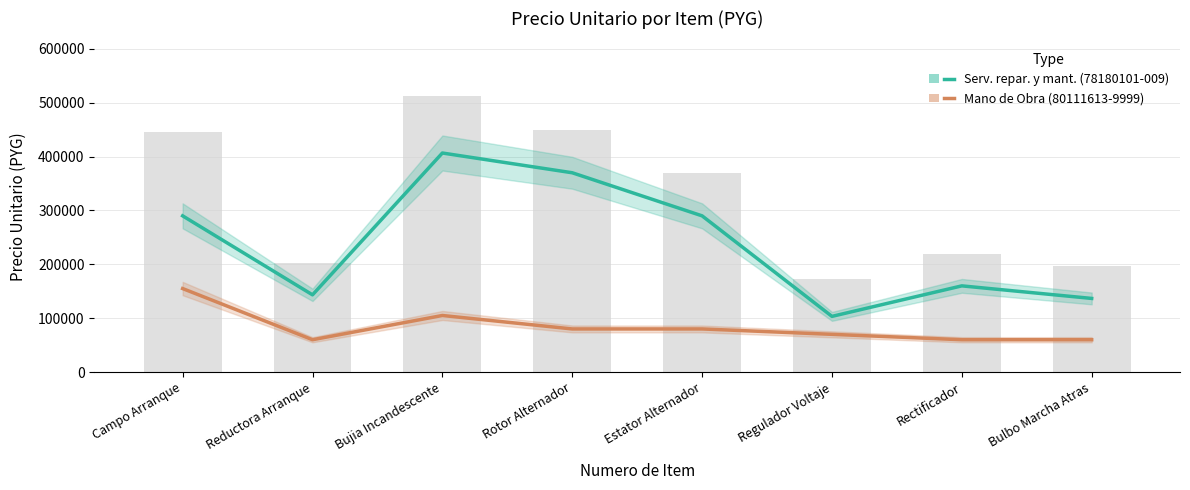

Does the chart contain stacked bars?

No